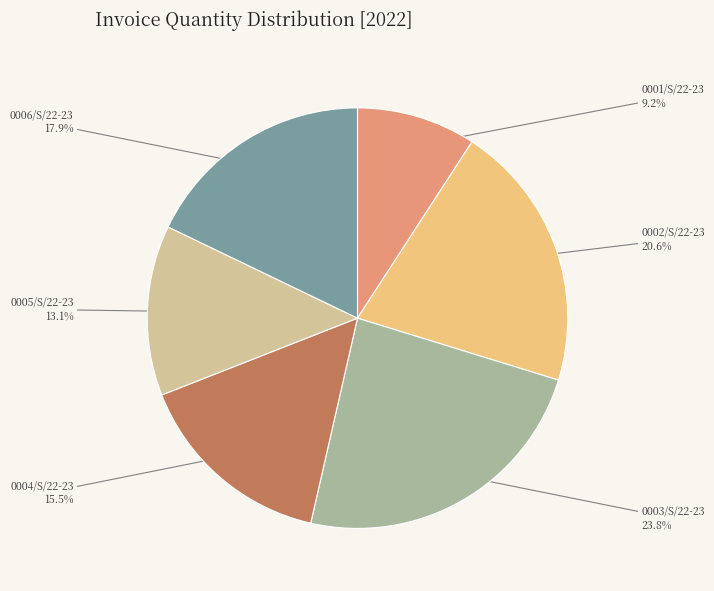

What is the smallest slice in the pie chart?

0001/S/22-23